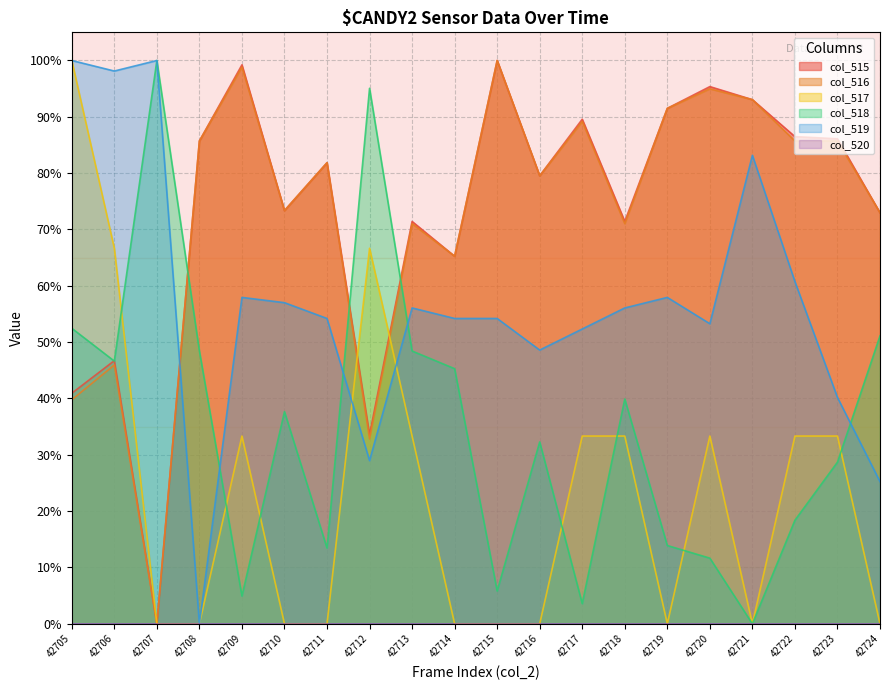

Which label corresponds to the smallest value in the chart?

42707